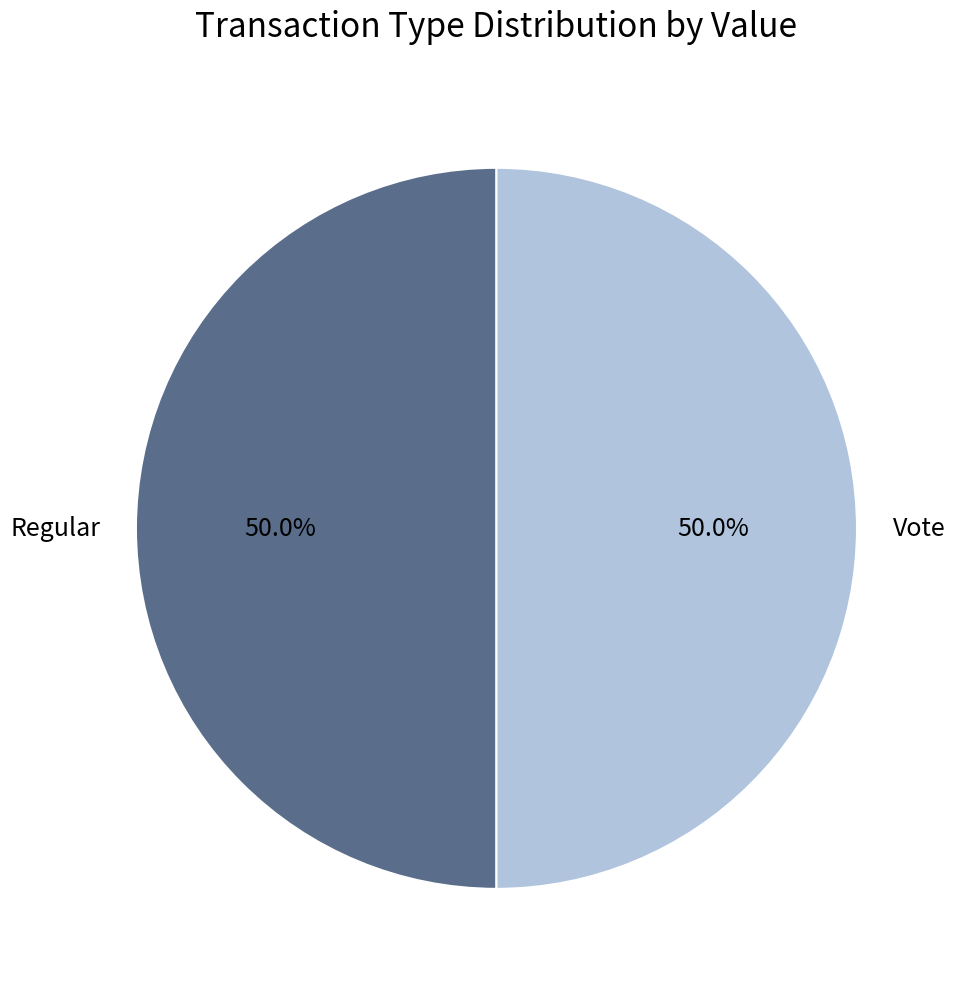

How many slices are in this pie chart?

2